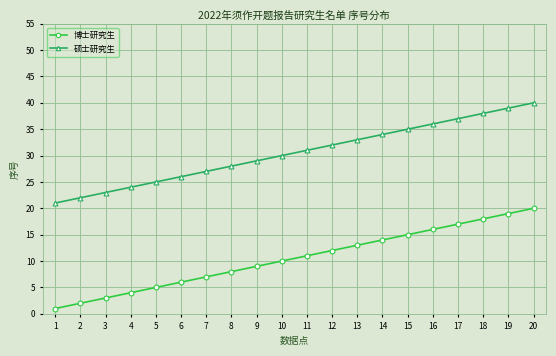

The value of 博士研究生 at 5 is 7. True or false?

False